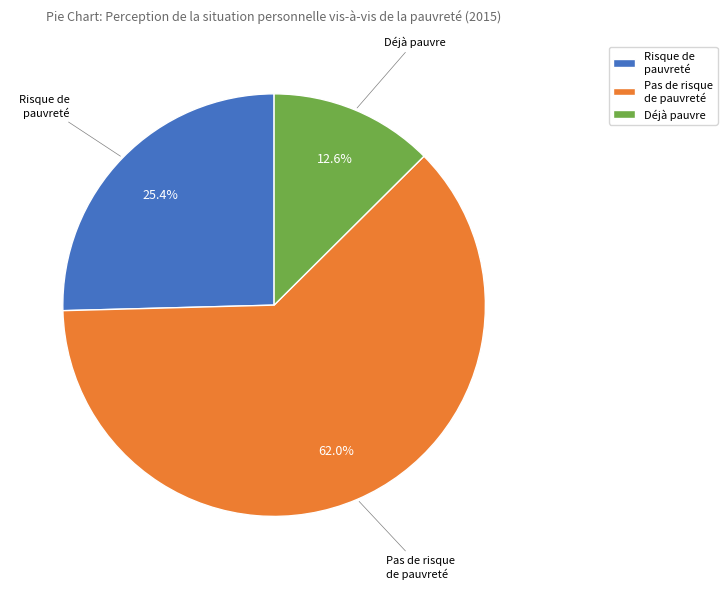

What portion of the pie excludes Déjà pauvre?

87.4%